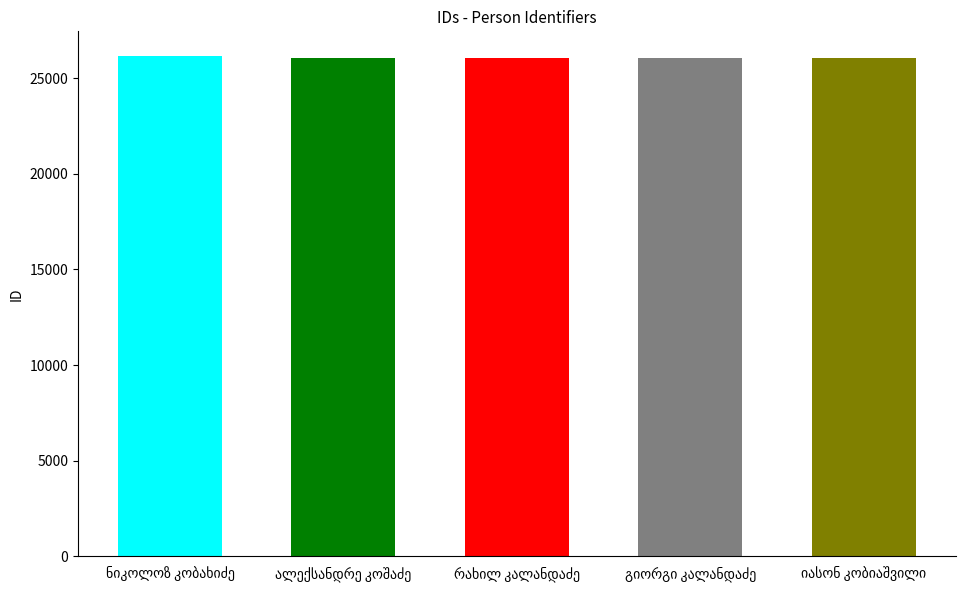

What is the sum of all values?

130321